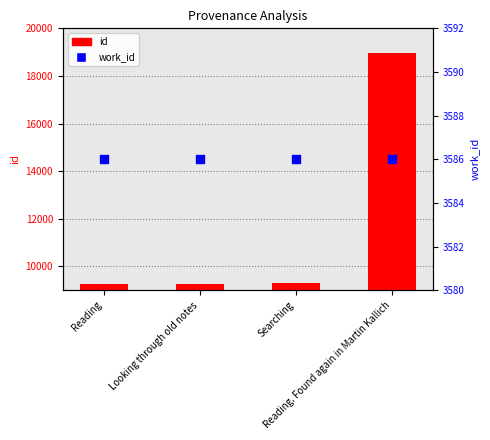

What are all the series names shown in the legend?

id, work_id